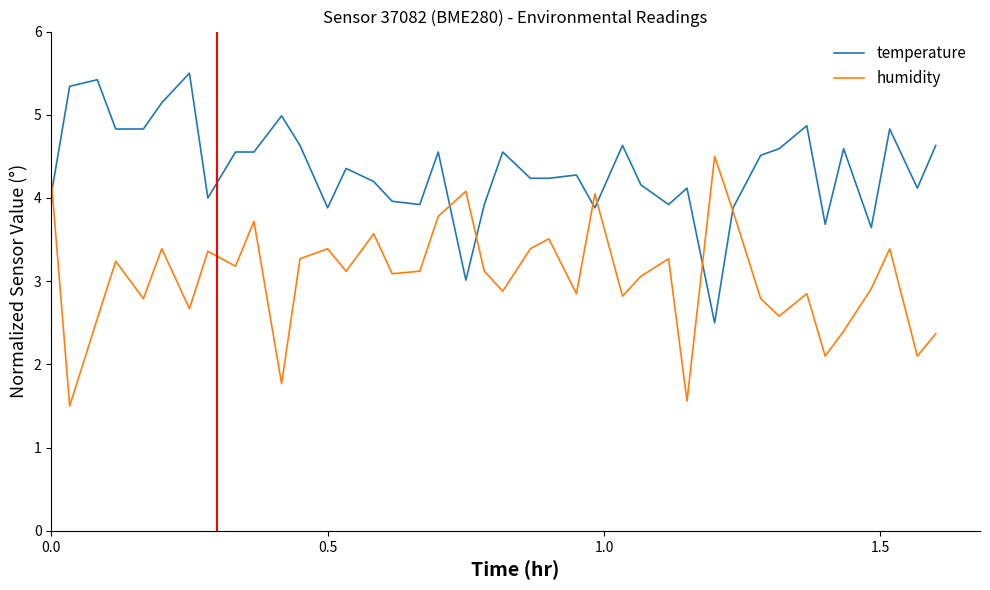

Rank the series by their maximum value, from highest to lowest.

temperature, humidity